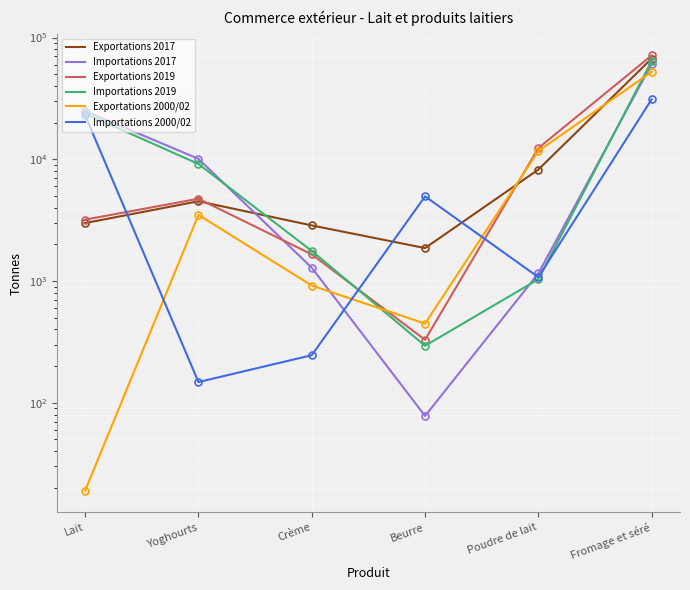

How many data points in Exportations 2000/02 are less than 3494?

3